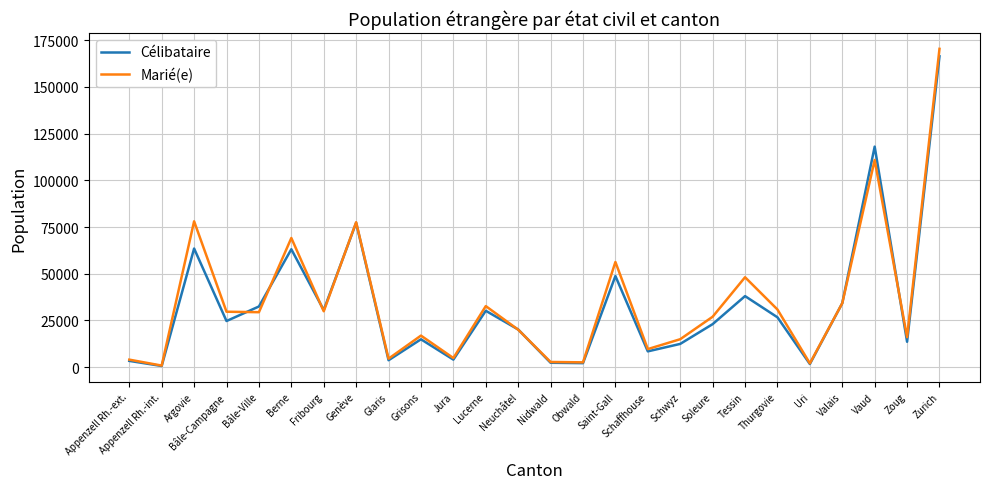

Which series has the largest range (max minus min)?

Marié(e)